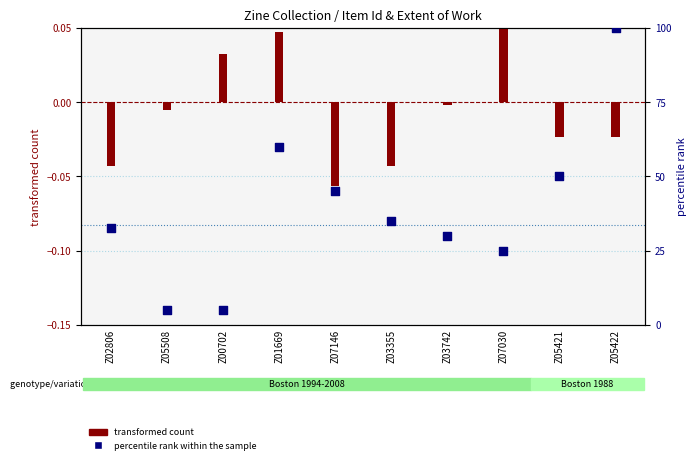

At which category is the sum across all series the highest?

Z05422